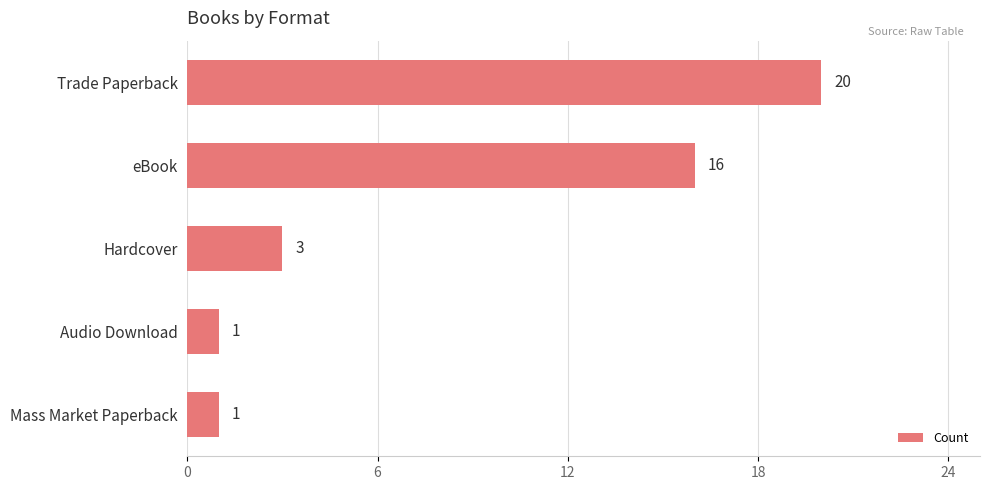

What is the value of the 2nd bar from the top?

16